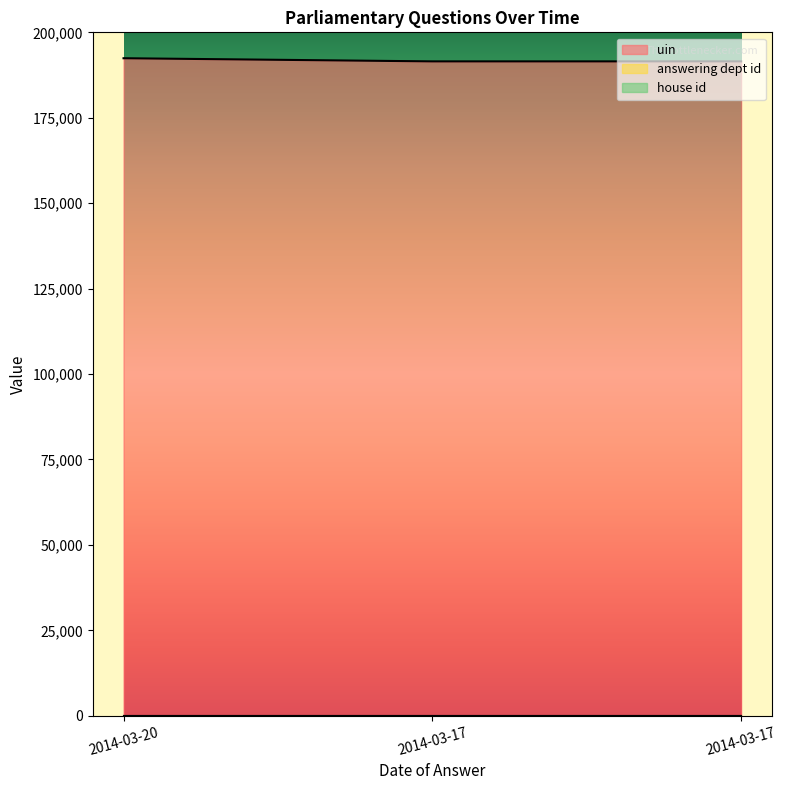

Between 2014-03-20 and 2014-03-17, which is larger?

2014-03-20